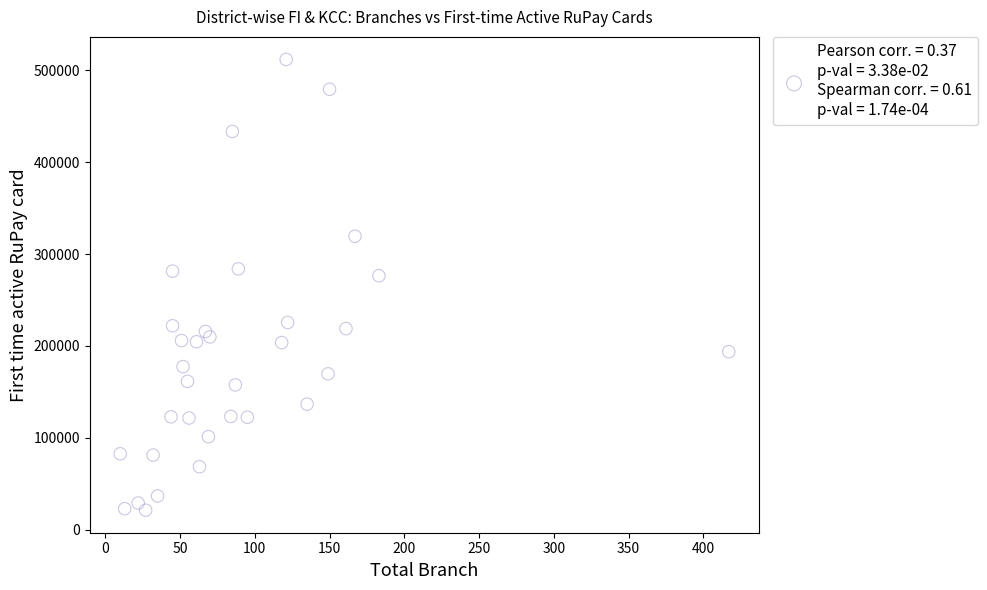

What is the range of Y values (max minus min)?

490362